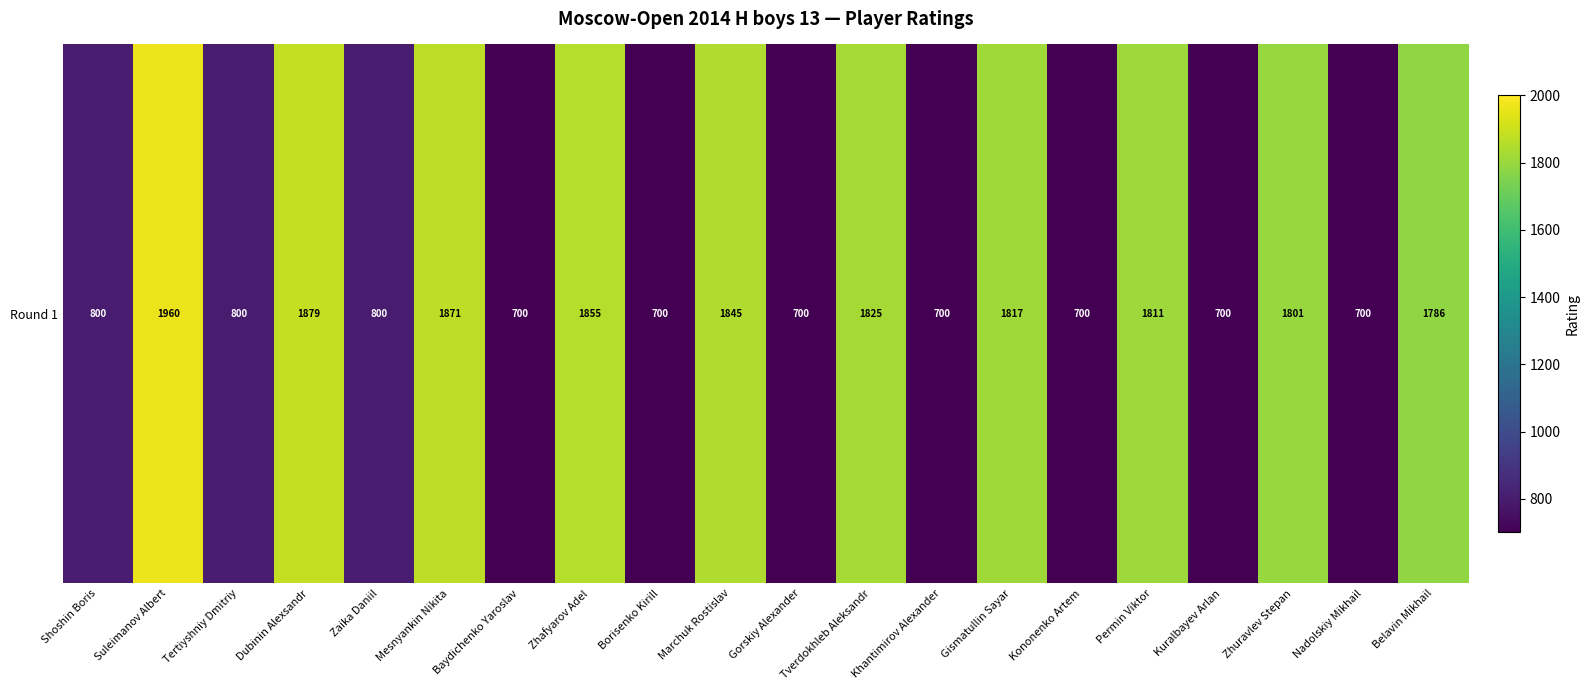

At which label does the data first exceed 1786?

Suleimanov Albert